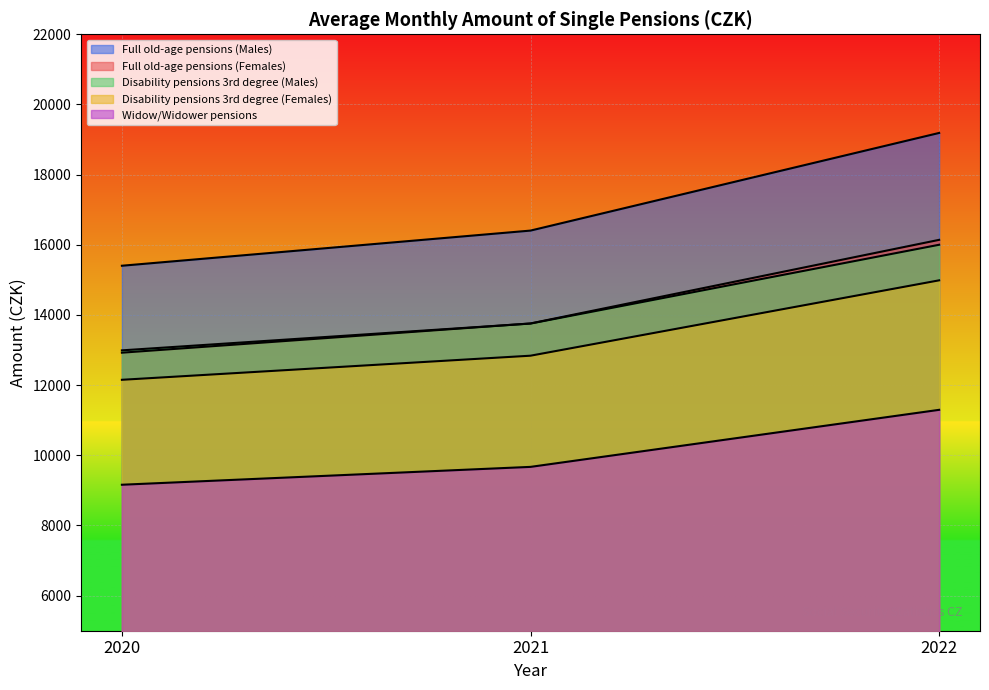

Reading left to right, transcribe all the data shown in this chart.

Full old-age pensions (Males): 2020=15403	2021=16405	2022=19188
Full old-age pensions (Females): 2020=12925	2021=13758	2022=16141
Disability pensions 3rd degree (Males): 2020=12991	2021=13755	2022=16001
Disability pensions 3rd degree (Females): 2020=12152	2021=12839	2022=14987
Widow/Widower pensions: 2020=9161	2021=9670	2022=11296